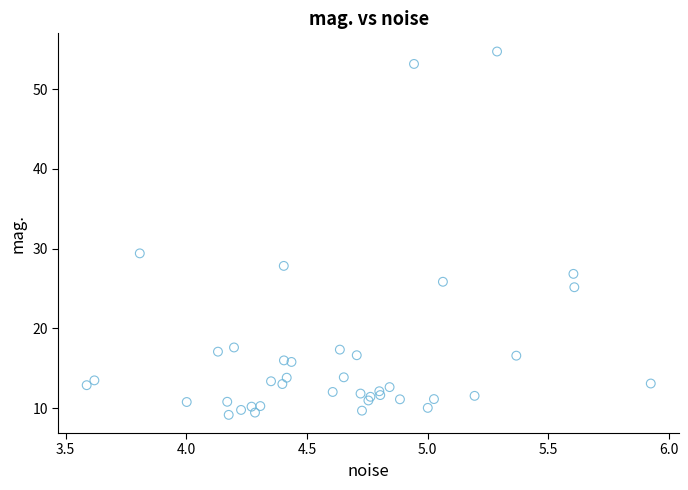

What Y value in the scatter plot is closest to 31?

29.4